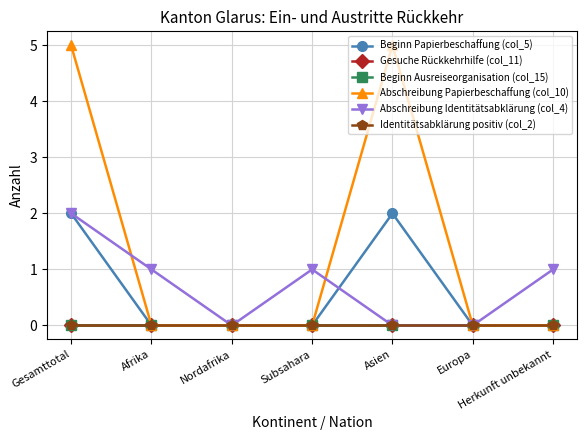

At how many categories does at least one series exceed 4?

2